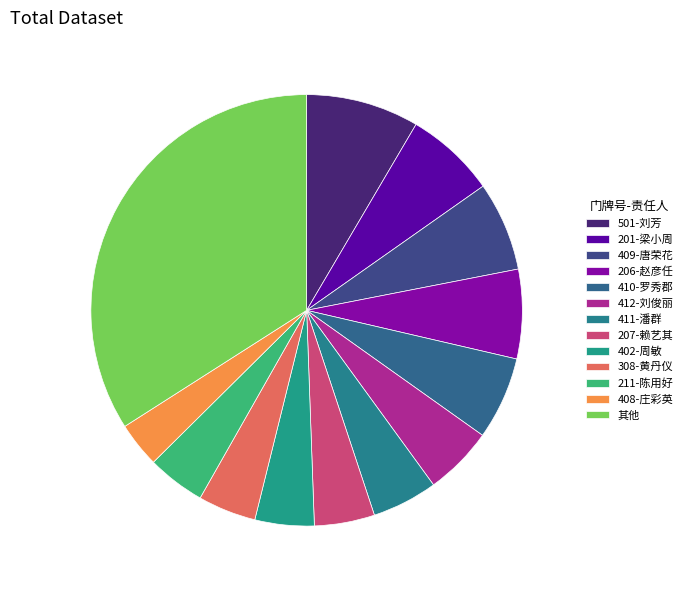

To the nearest percent, what percentage of the pie is 211-陈用好?

4%